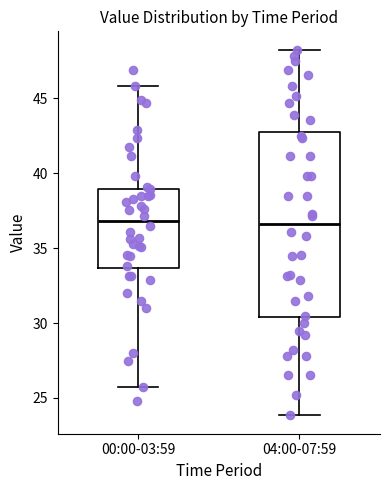

Reading left to right, read every box against the y-axis: the position of its median line, the range the box covers, and the ends of its whiskers. The values are not printed on the chart, so give them approximately, as read against the axis.

00:00-03:59: median 37.0, box 33.5 to 39.0, whiskers 25.5 to 46.0
04:00-07:59: median 36.5, box 30.5 to 43.0, whiskers 24.0 to 48.5